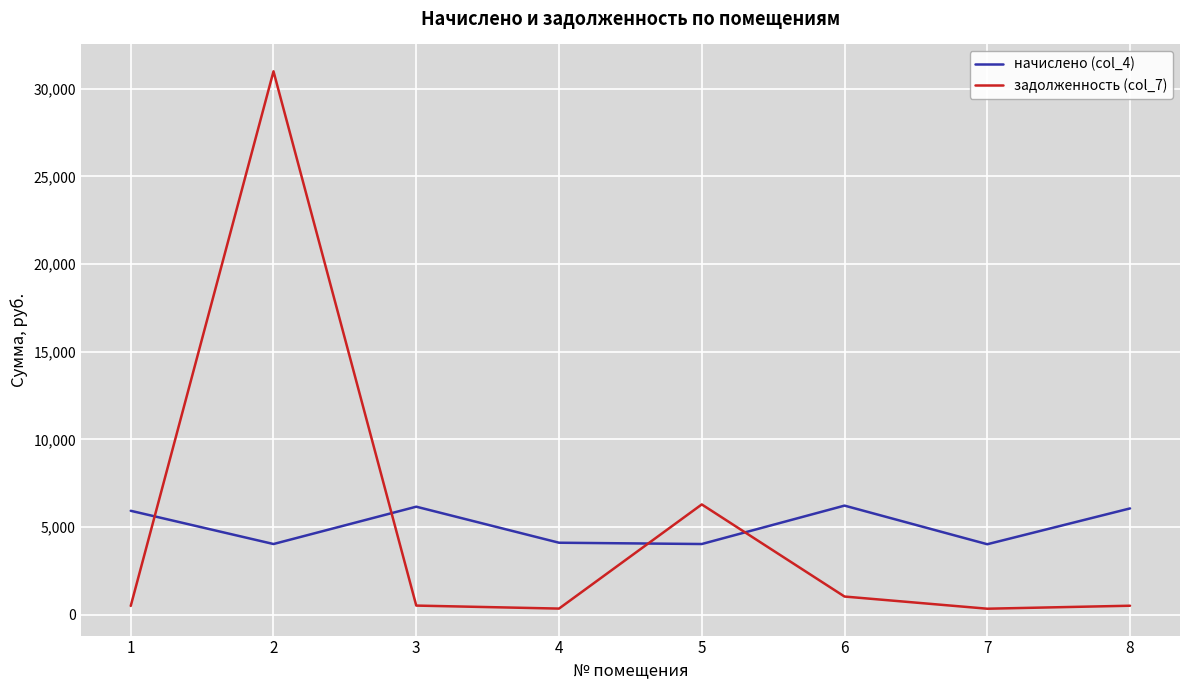

Rank the series at 5 from highest to lowest value.

задолженность (col_7), начислено (col_4)